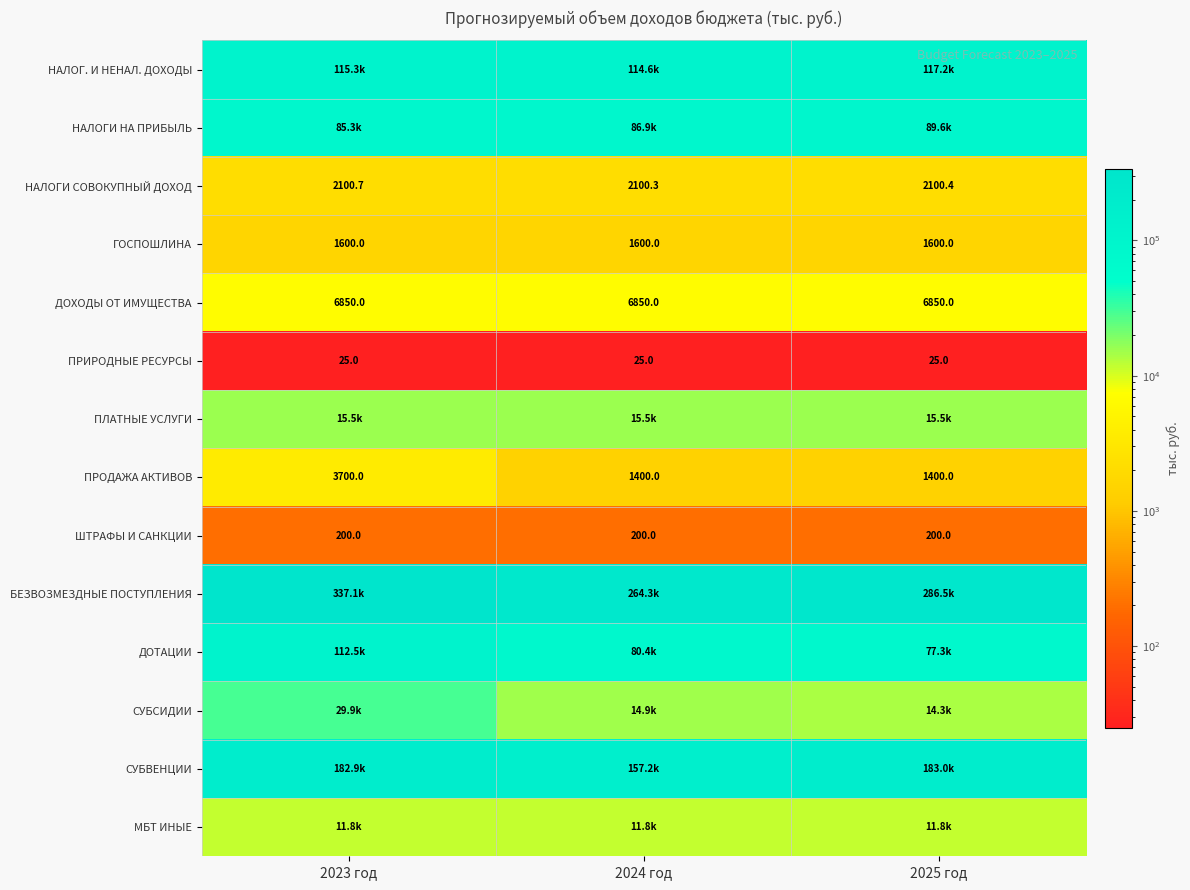

True or false: НАЛОГИ СОВОКУПНЫЙ ДОХОД has a value of 2100.7 at 2023 год.

True